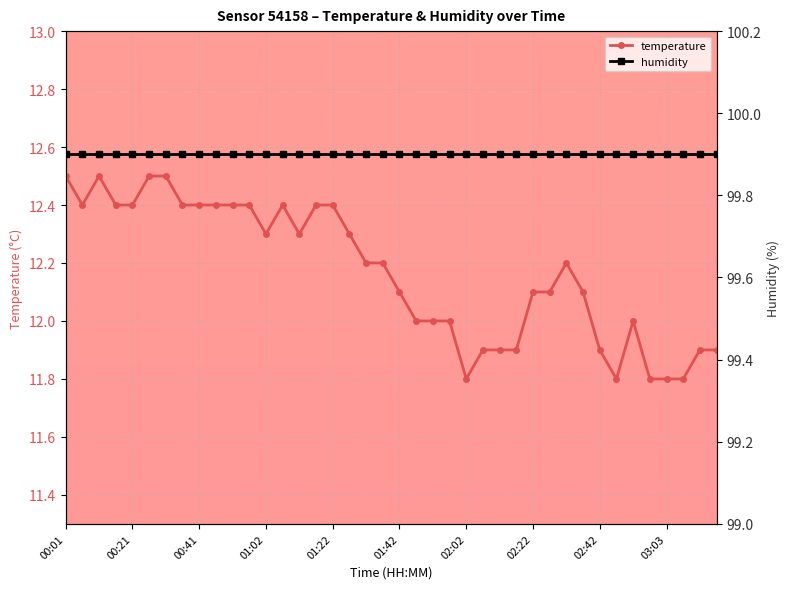

True or false: humidity has a value of 99.9 at 13.

True